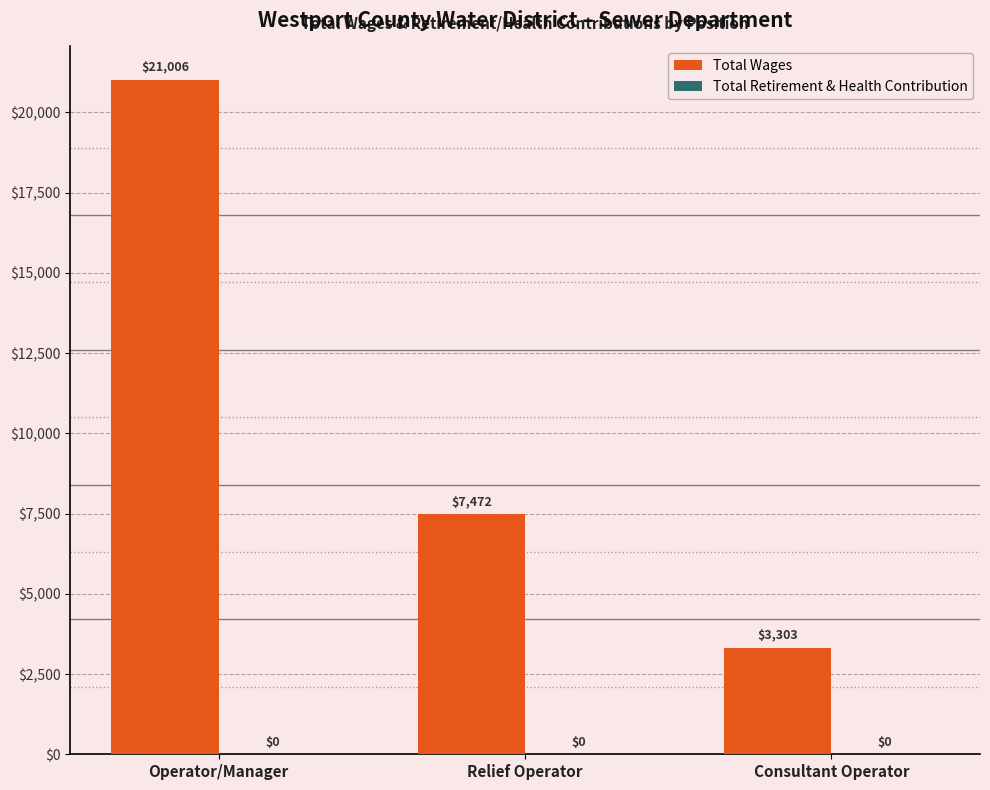

The value at Consultant Operator is 3303. True or false?

True